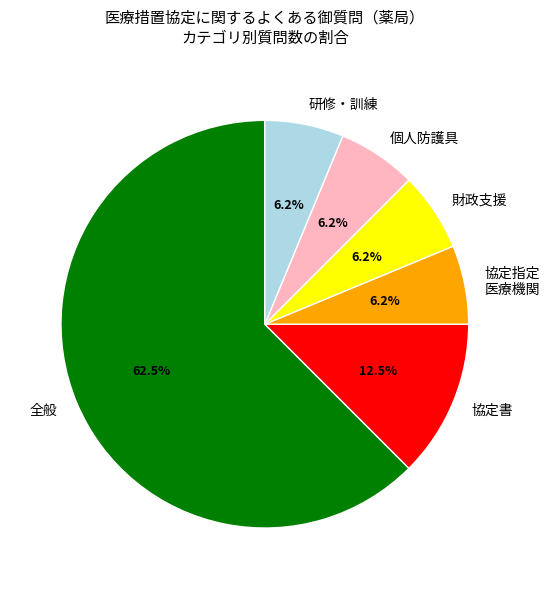

Do 協定書 and 研修・訓練 together represent more than half of the pie?

No